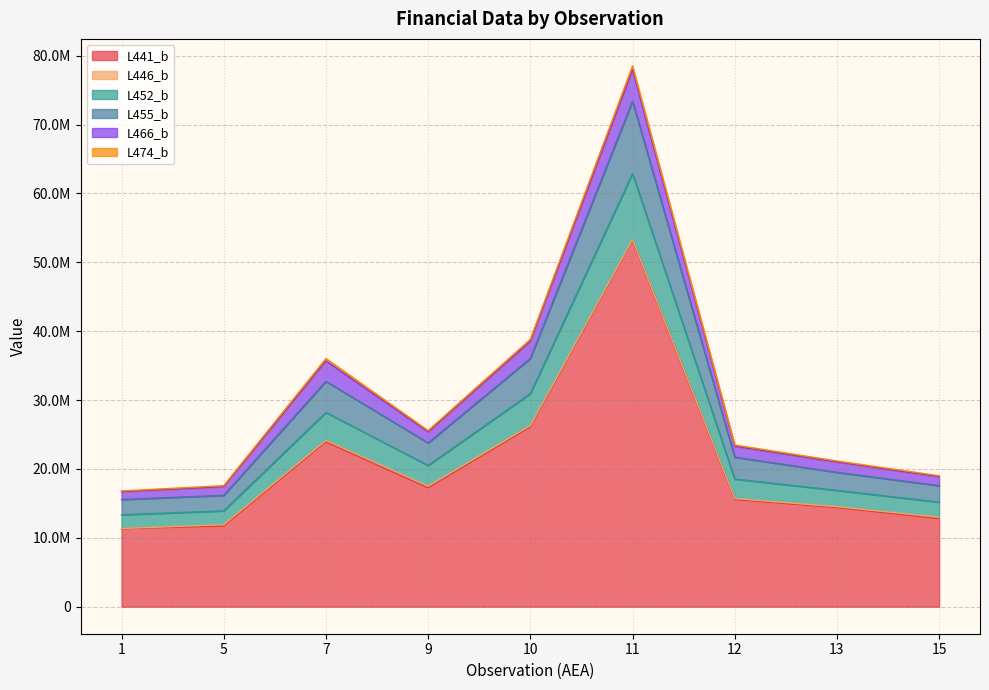

How many values in the L474_b series are below 23477540?

4